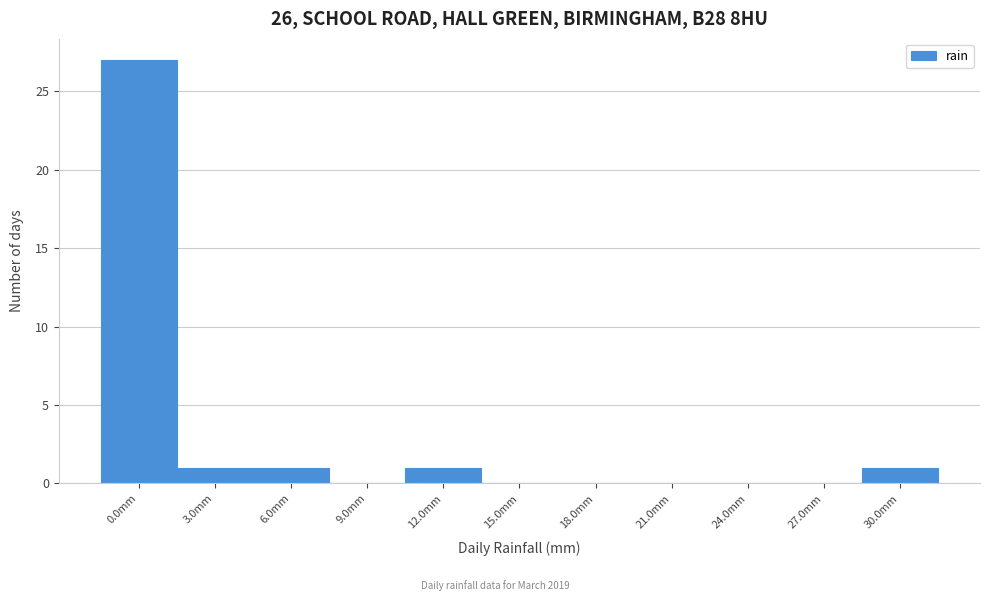

Reading right to left, list all the values displayed in this chart.

30.0mm=1	27.0mm=0	24.0mm=0	21.0mm=0	18.0mm=0	15.0mm=0	12.0mm=1	9.0mm=0	6.0mm=1	3.0mm=1	0.0mm=27